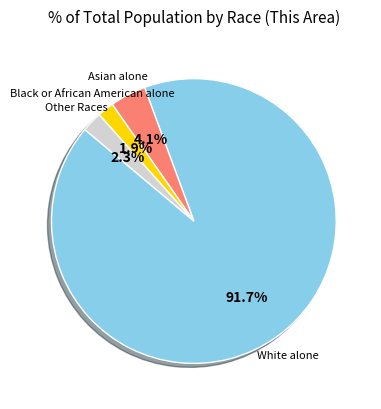

What portion of the pie excludes Other Races?

97.7%